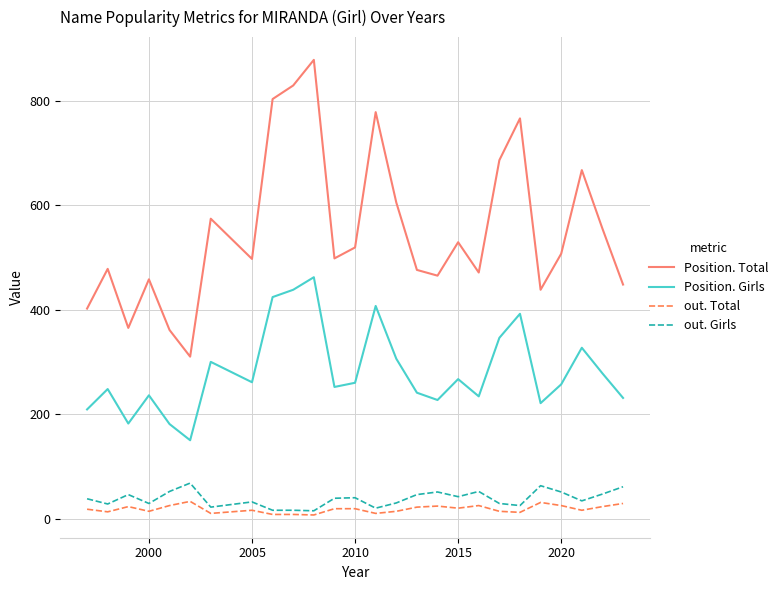

How many interior local peaks does the Position. Girls series have?

8